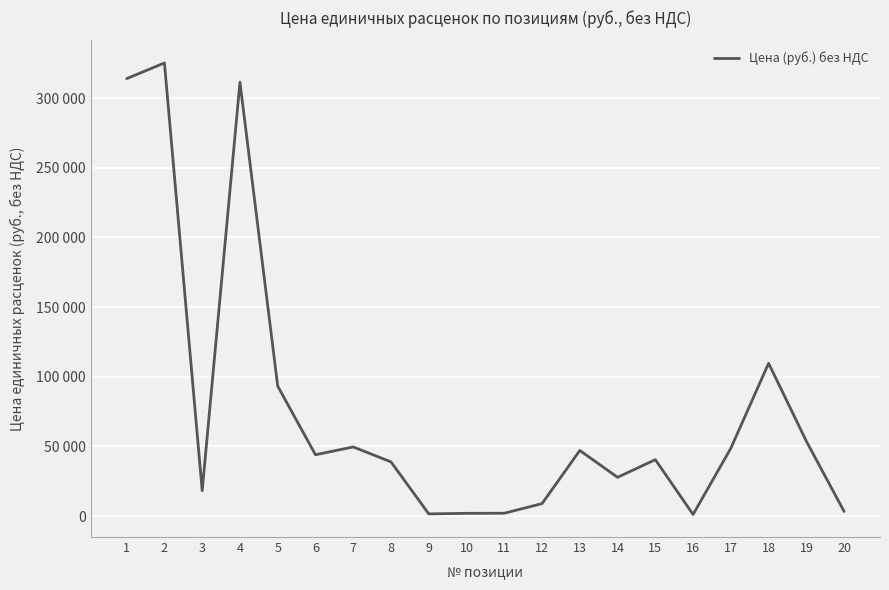

True or false: the data shows 29865.9 at 5.

False